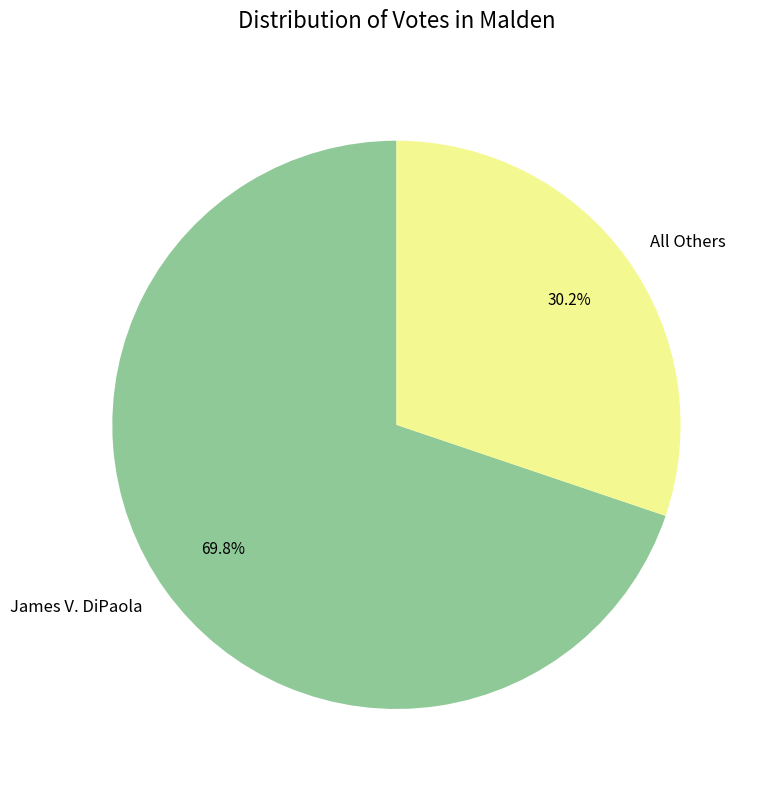

Is James V. DiPaola the majority of the pie?

Yes